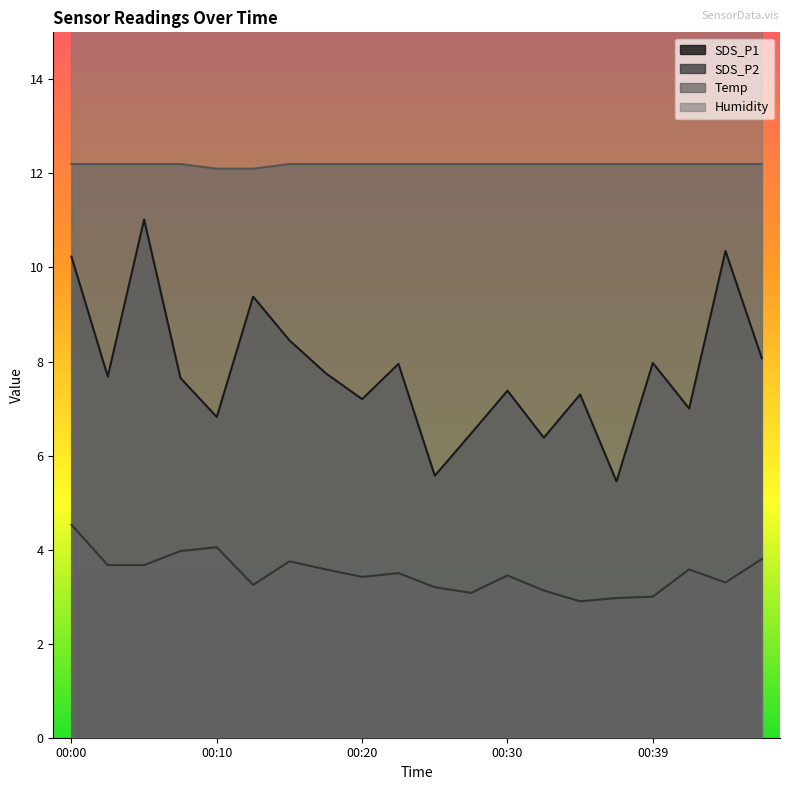

Does the chart display data point markers on the line(s)?

No